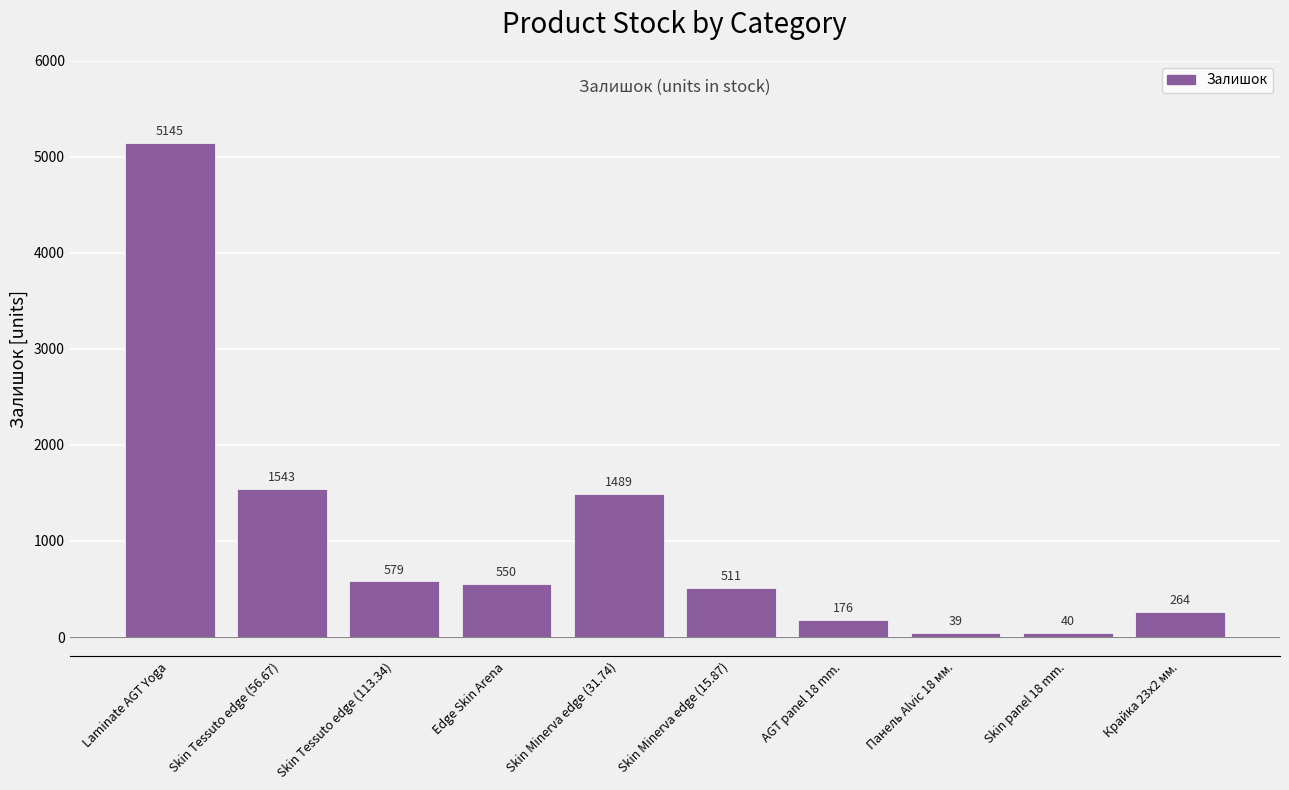

What is the average value?

1034